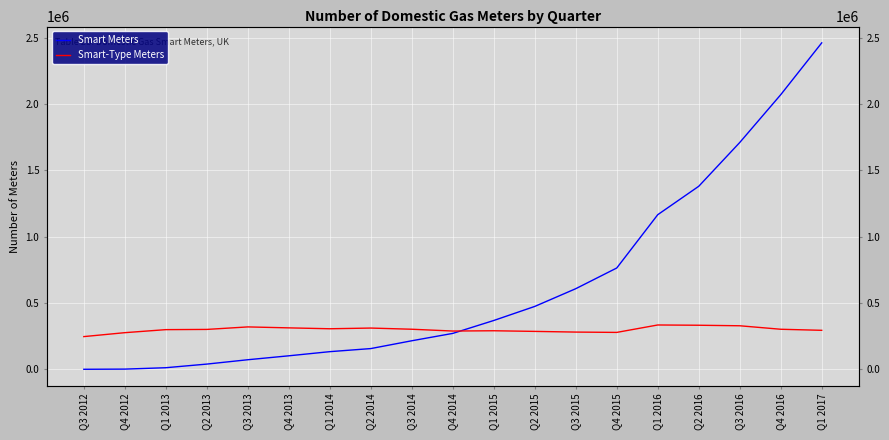

The value of Smart-Type Meters at Q2 2016 is 538857. True or false?

False